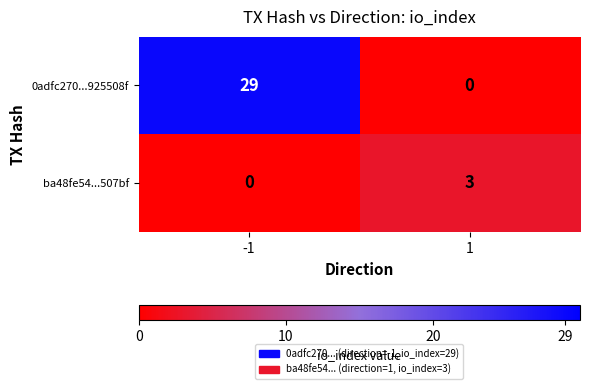

Rank the series by their maximum value, from lowest to highest.

ba48fe54...507bf, 0adfc270...925508f